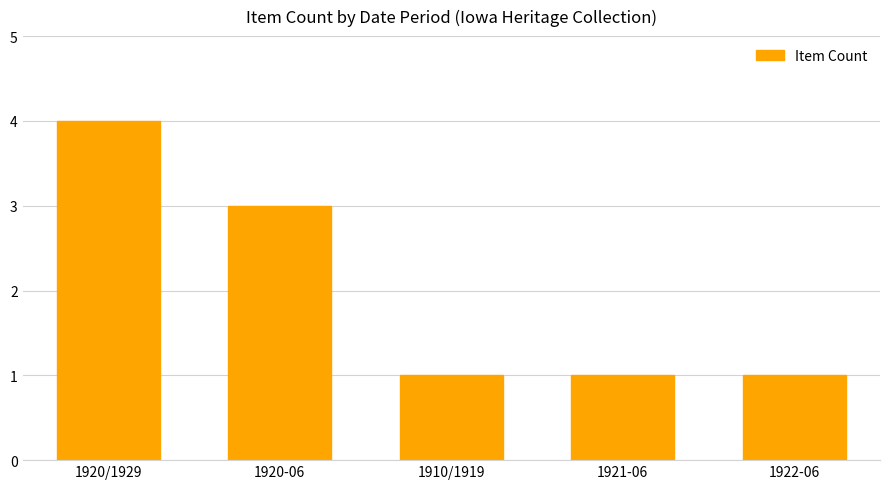

How many categories are shown in the chart?

5